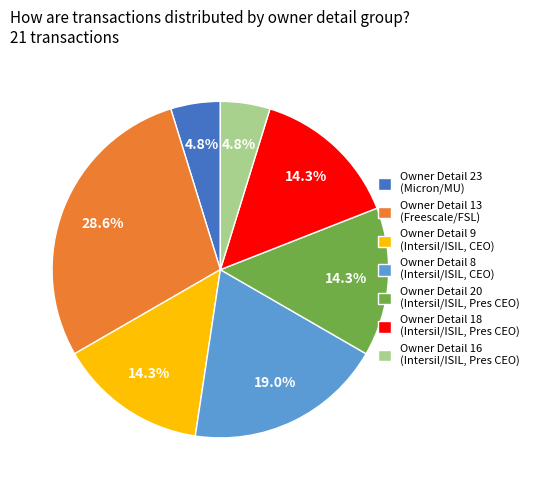

Which category has the biggest portion of the pie?

Owner Detail 13 (Freescale/FSL)